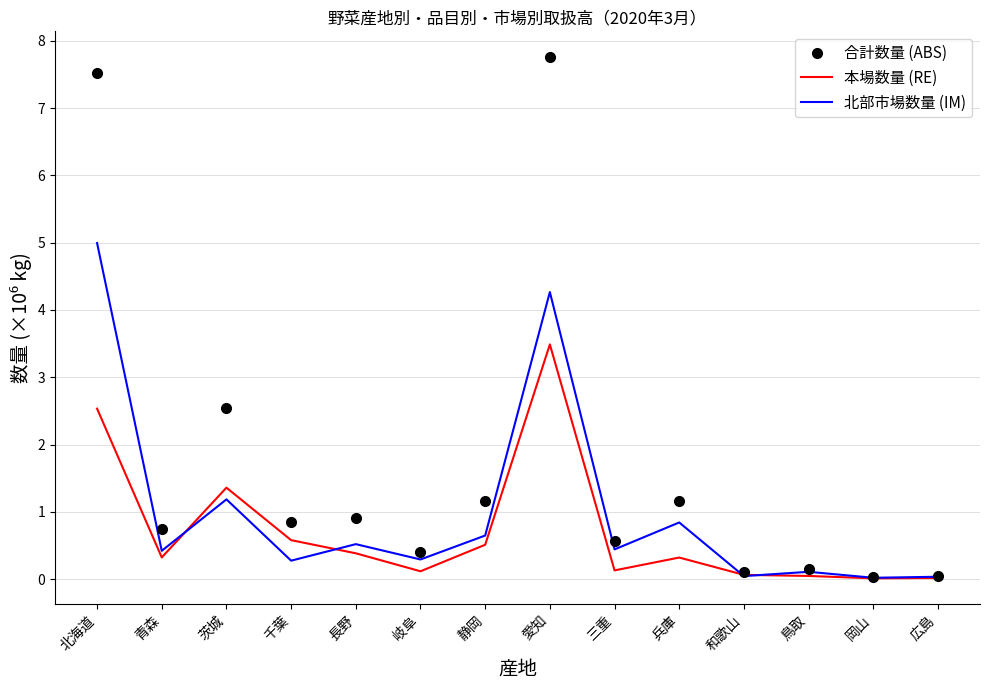

Is it true that 北部市場数量 (IM) equals 6.9 at 愛知?

False